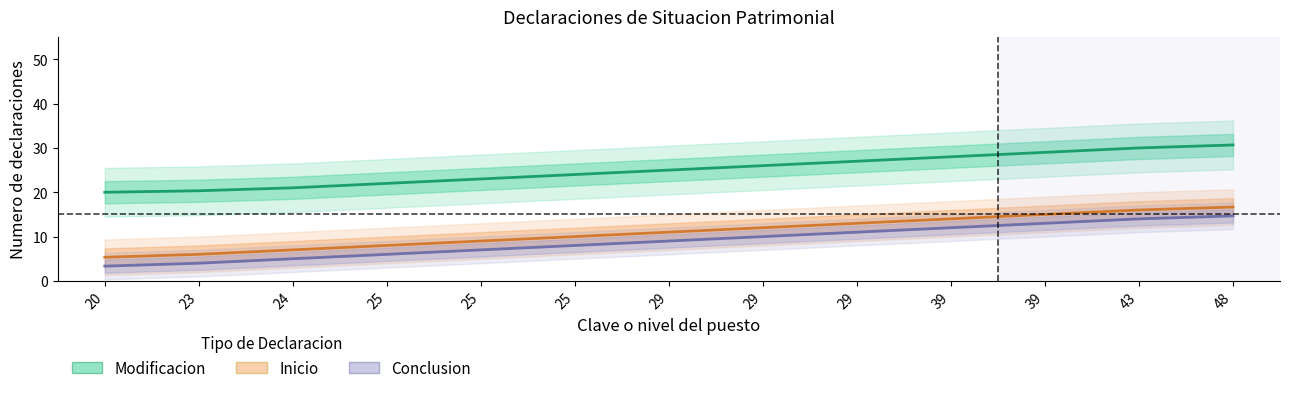

At how many categories does at least one series exceed 6?

13